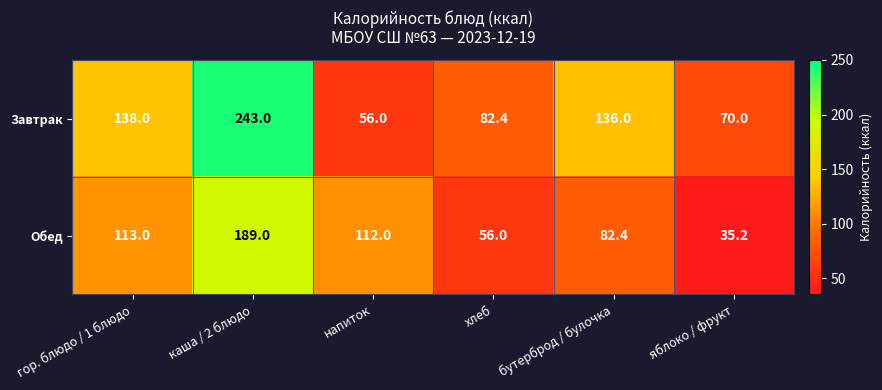

How many distinct data groups are displayed?

2